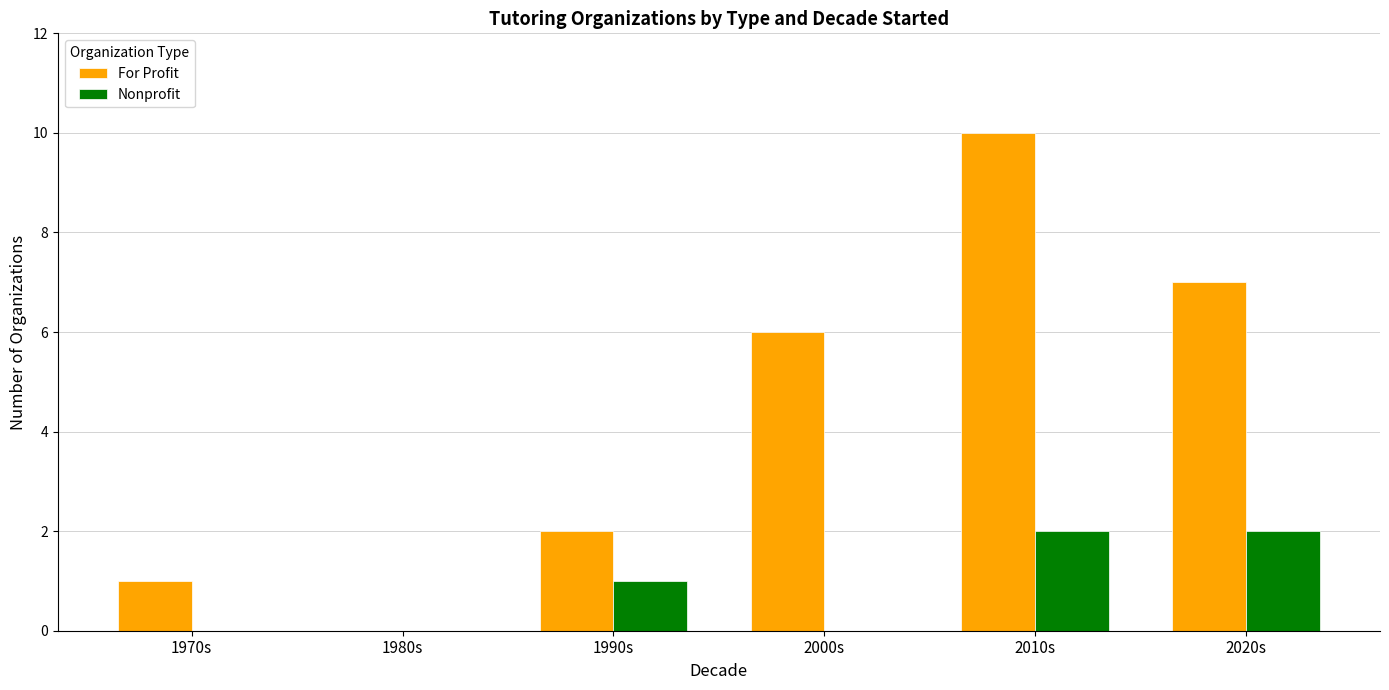

True or false: Nonprofit has a value of 2 at 2010s.

True